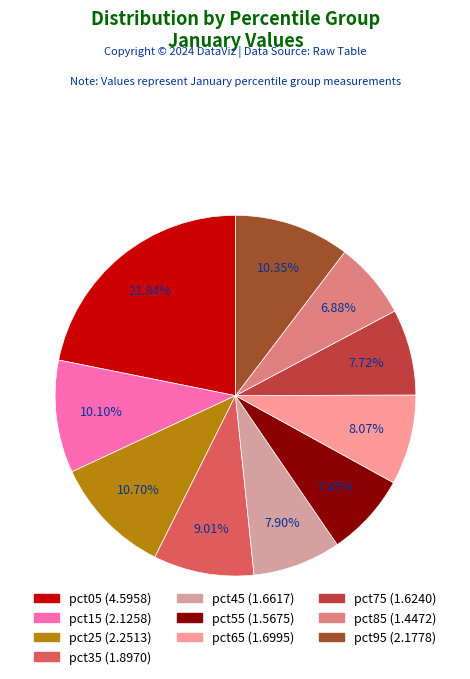

Is pct95 the majority of the pie?

No